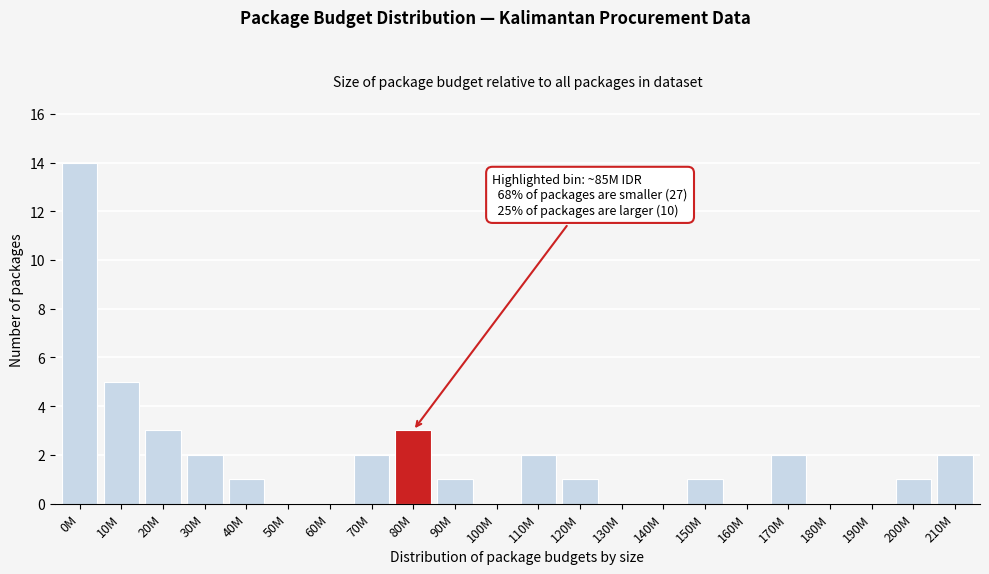

Reading left to right, list all the values displayed in this chart.

0M=14	10M=5	20M=3	30M=2	40M=1	50M=0	60M=0	70M=2	80M=3	90M=1	100M=0	110M=2	120M=1	130M=0	140M=0	150M=1	160M=0	170M=2	180M=0	190M=0	200M=1	210M=2